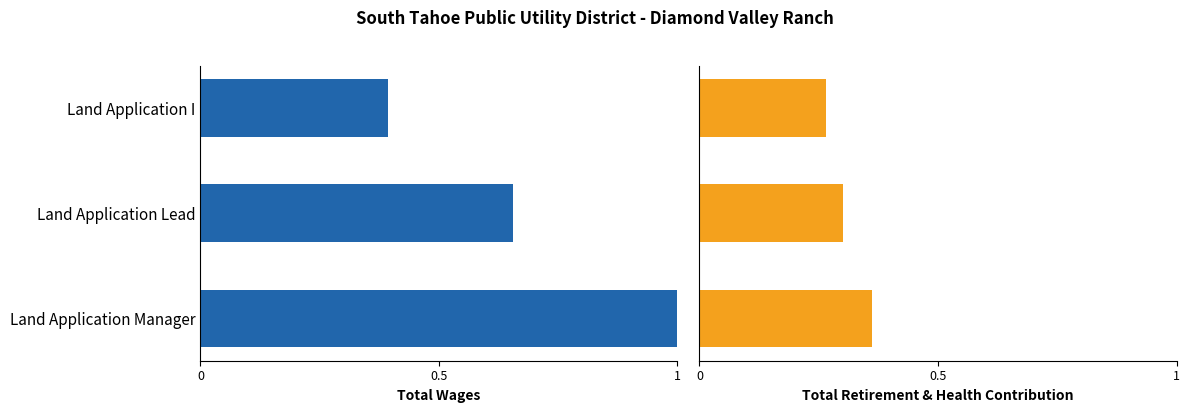

Does the chart contain stacked bars?

No